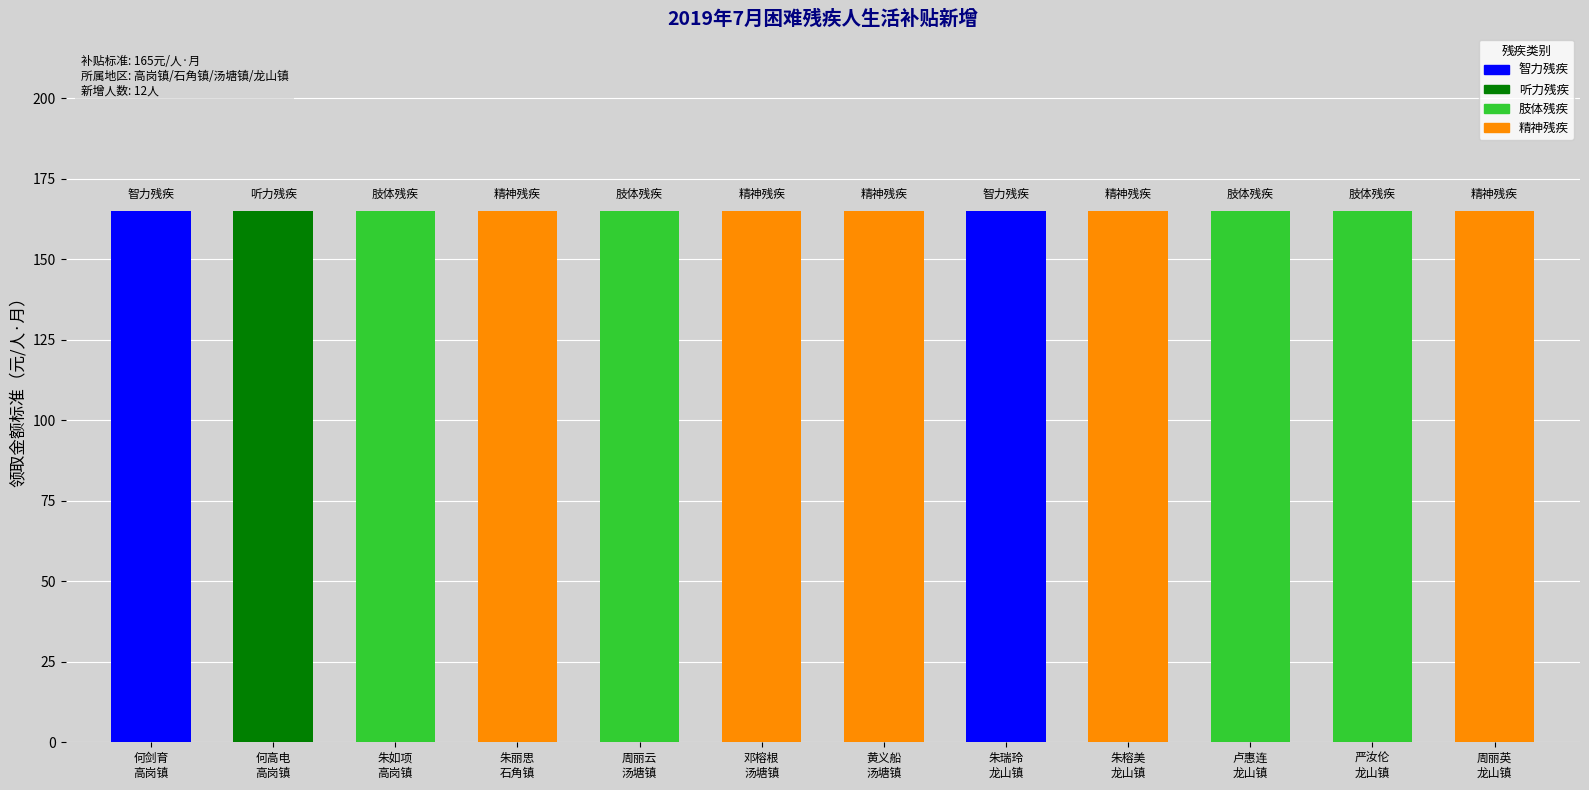

Where does the 序号 series first go above 7?

朱瑞玲